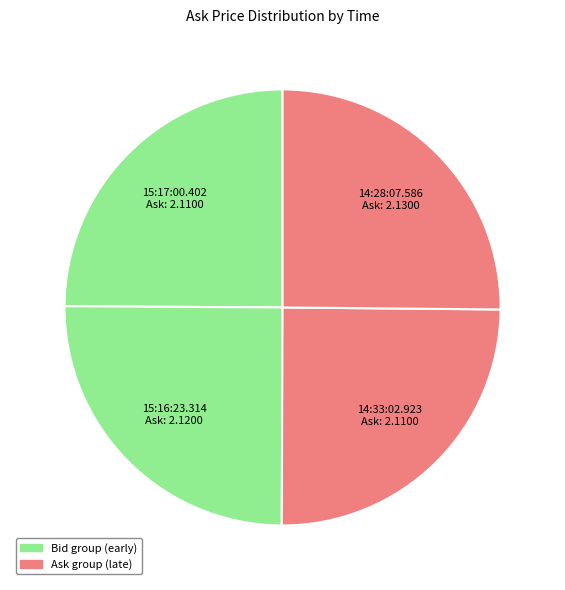

Is there any slice that represents more than half of the pie?

No